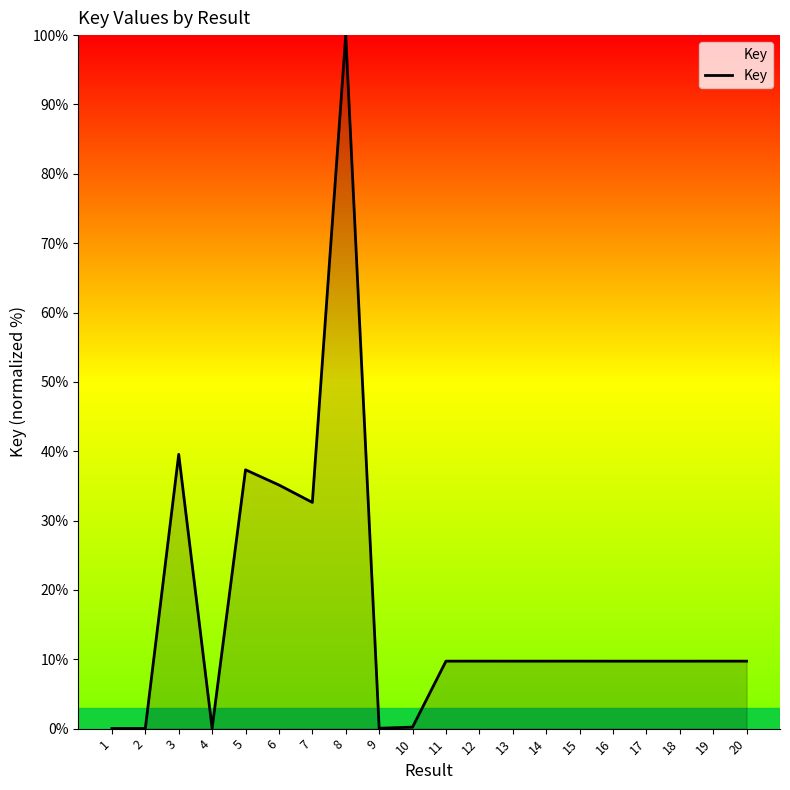

What is the difference between the maximum and minimum values?

100.0